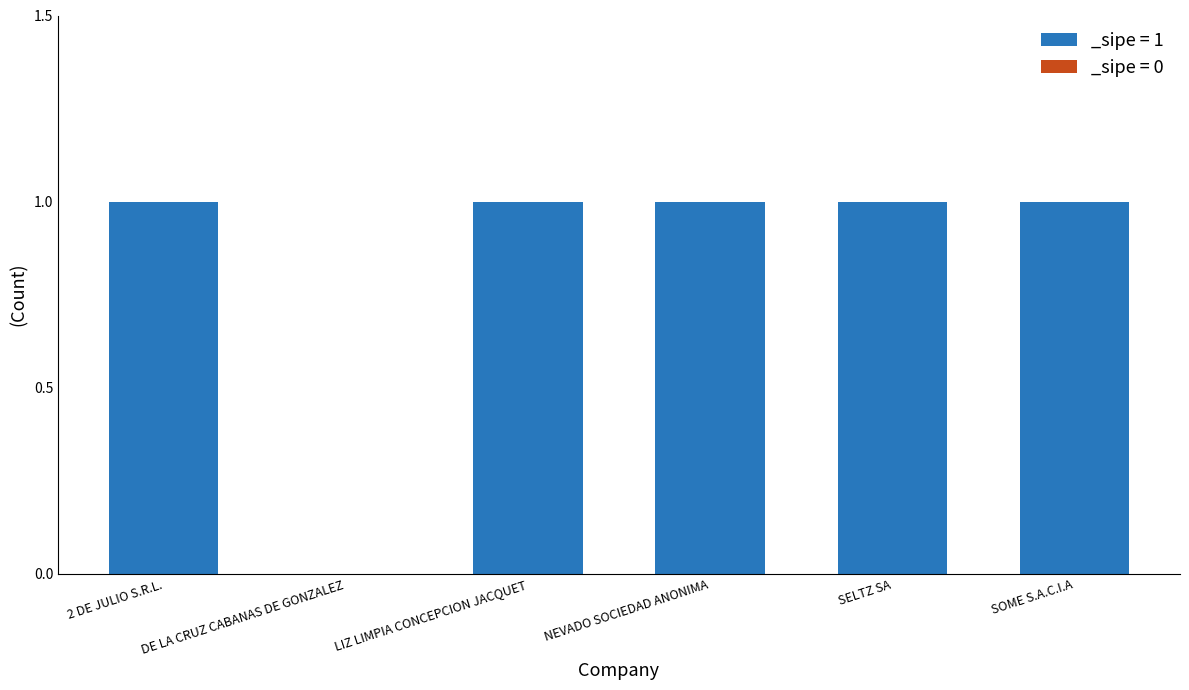

Rank the categories by value from lowest to highest.

DE LA CRUZ CABANAS DE GONZALEZ, 2 DE JULIO S.R.L., LIZ LIMPIA CONCEPCION JACQUET, NEVADO SOCIEDAD ANONIMA, SELTZ SA, SOME S.A.C.I.A